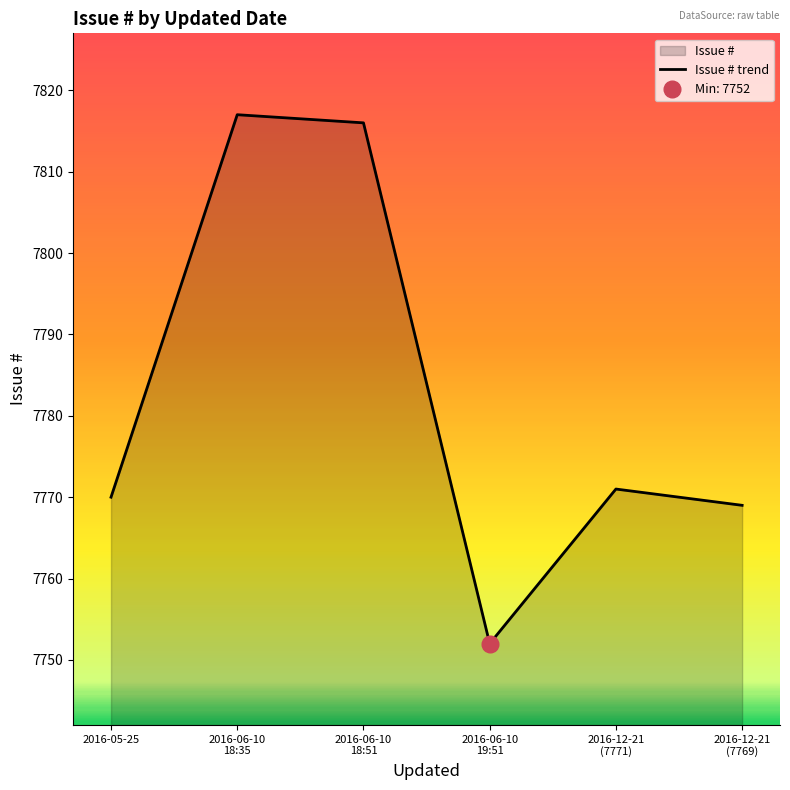

How many interior local valleys (lower than both neighbors) does the data have?

1